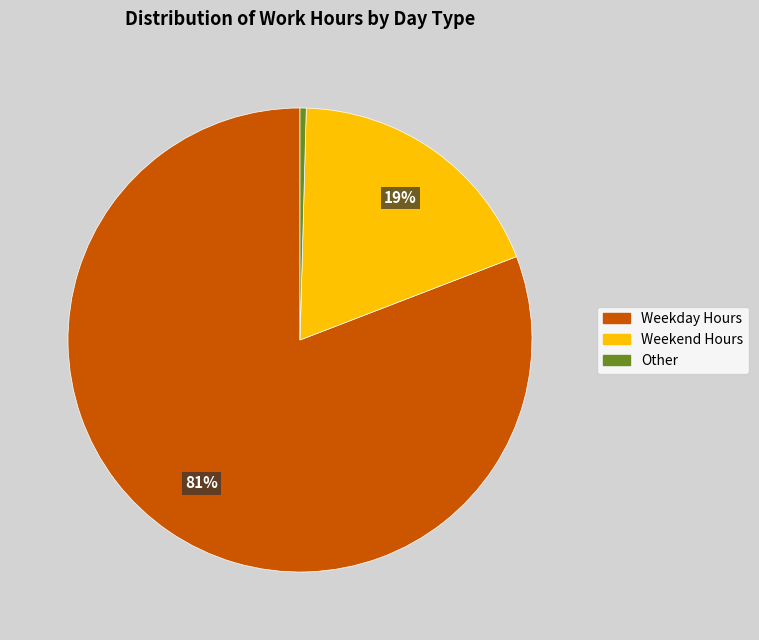

True or false: Weekend Hours accounts for 30% of the total.

False